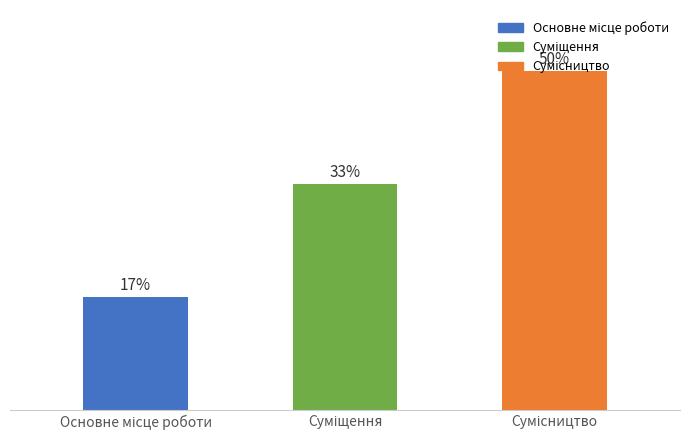

Reading left to right, list all the values displayed in this chart.

Основне місце роботи=16.7	Суміщення=33.3	Сумісництво=50.0